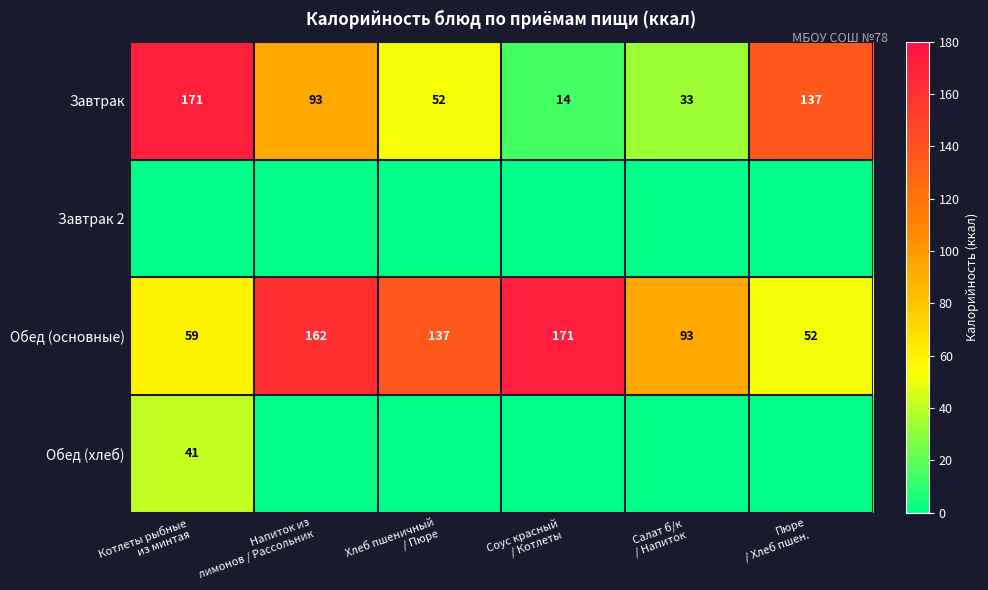

Which category has the highest value across all series?

Котлеты рыбные
из минтая